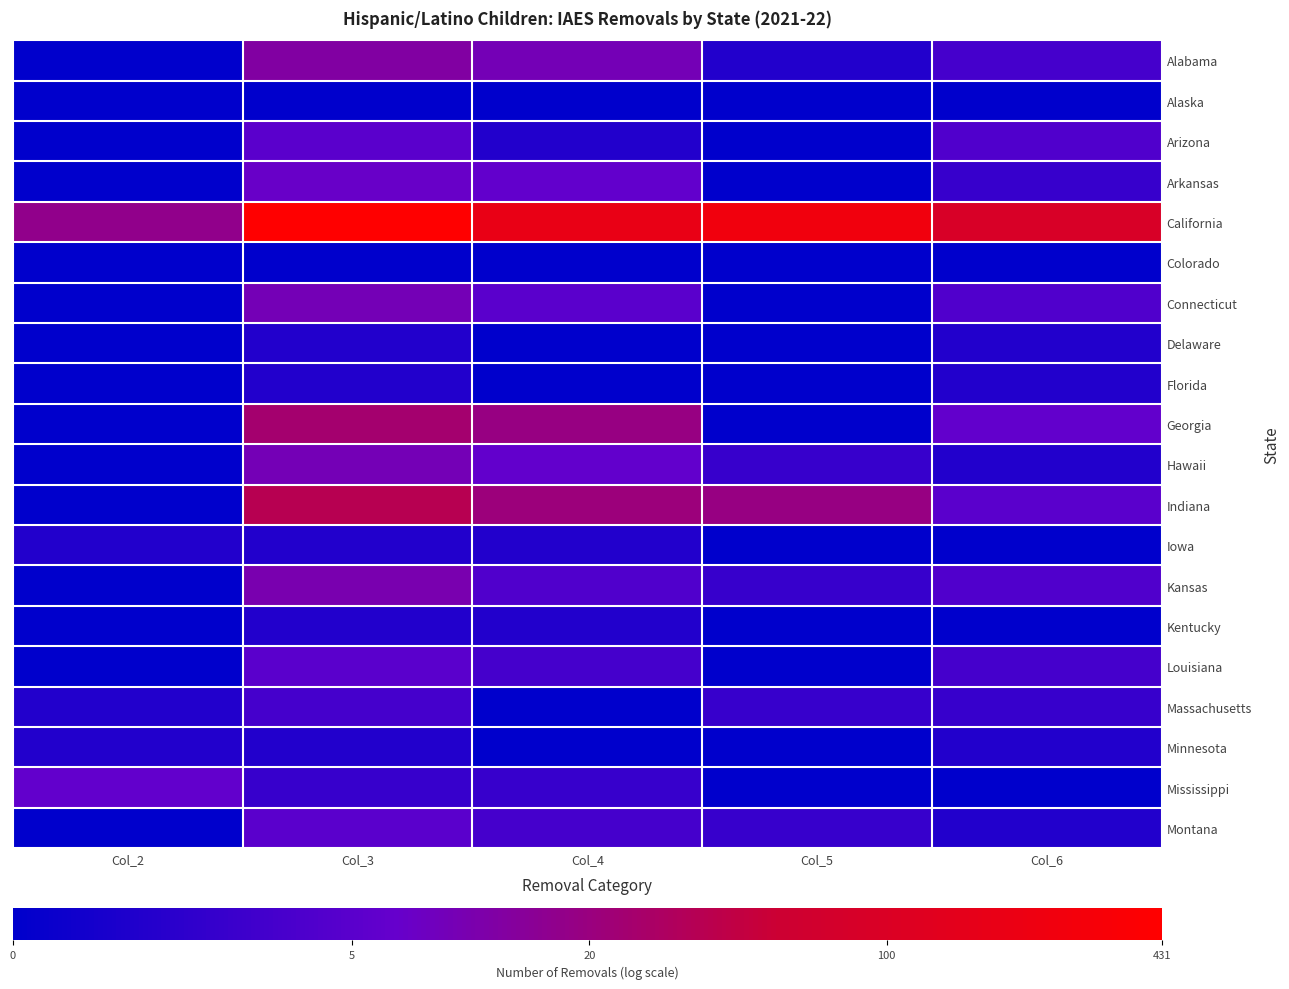

Which has a higher value, Col_4 or Col_2?

Col_4